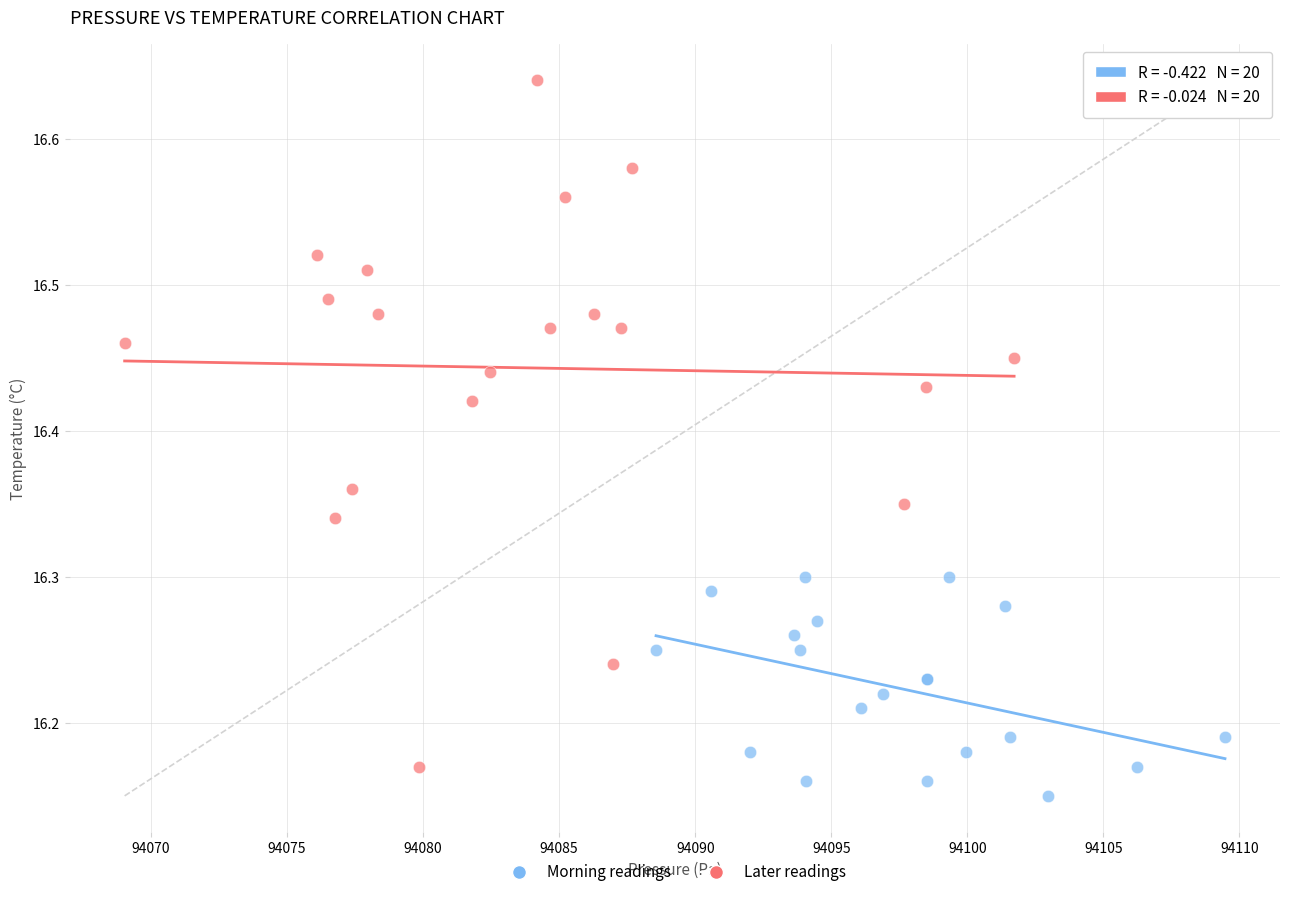

Which series has the largest Y range (max minus min)?

Later readings